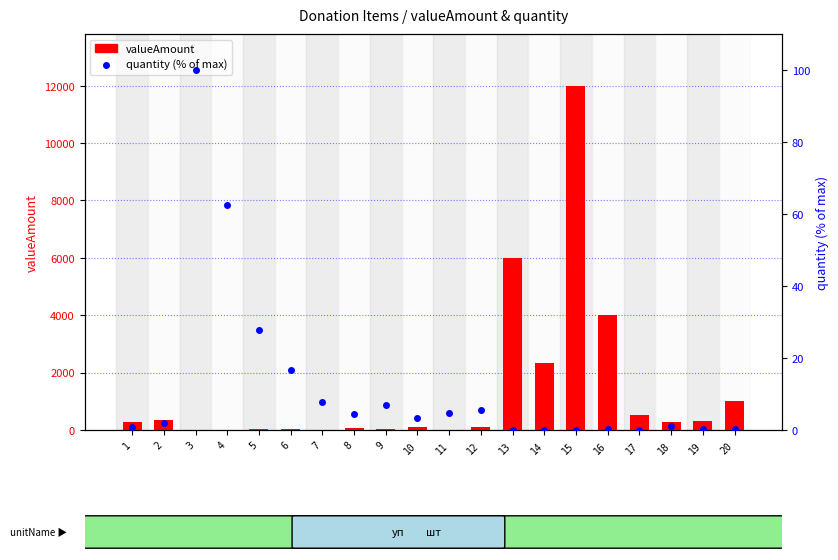

Which series has the largest total across all categories?

valueAmount